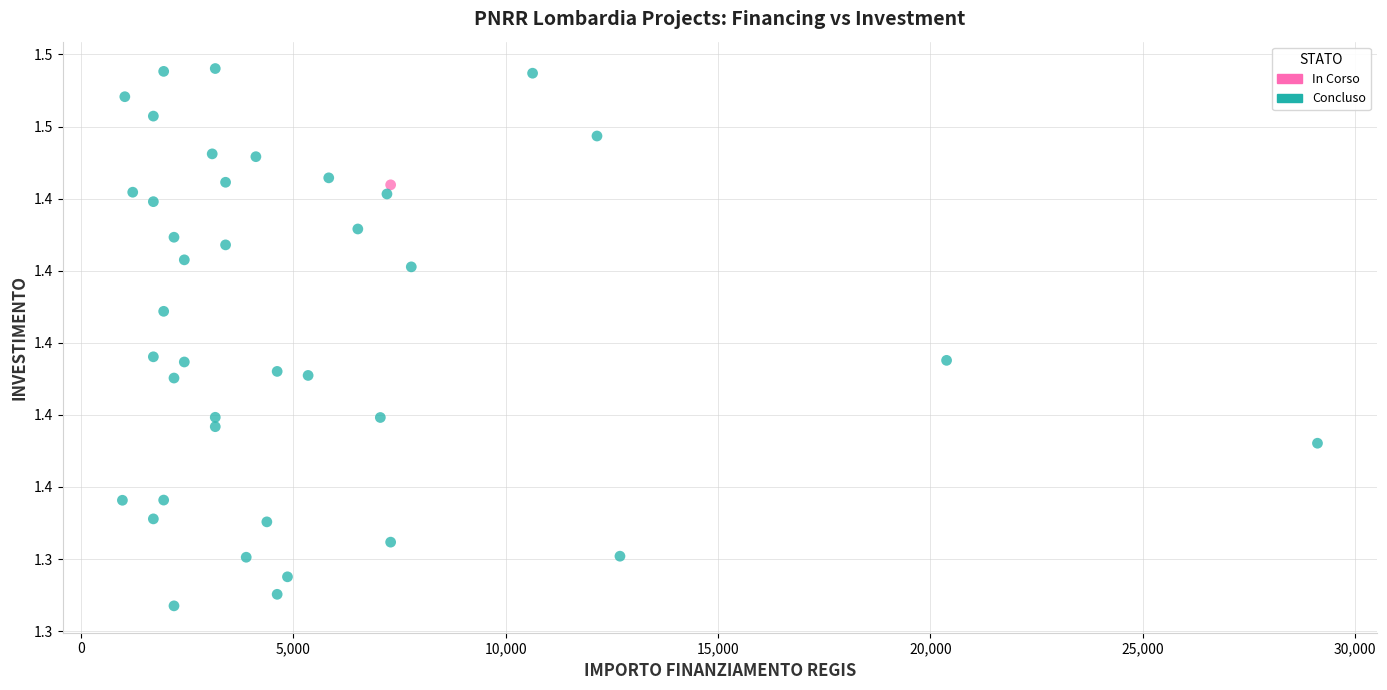

What are all the series names shown in the legend?

In Corso, Concluso